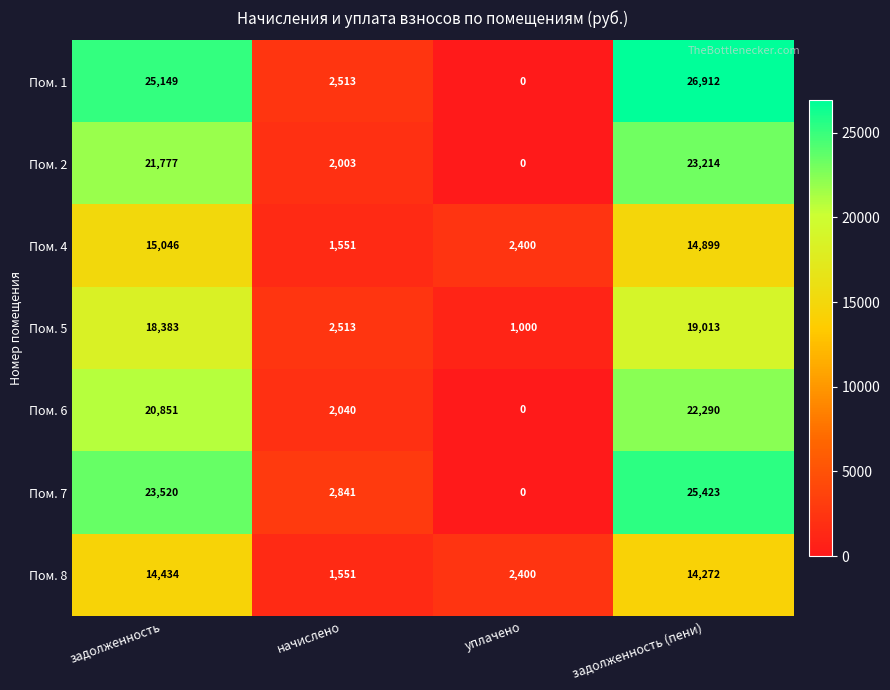

Which series has the largest total across all categories?

Пом. 1